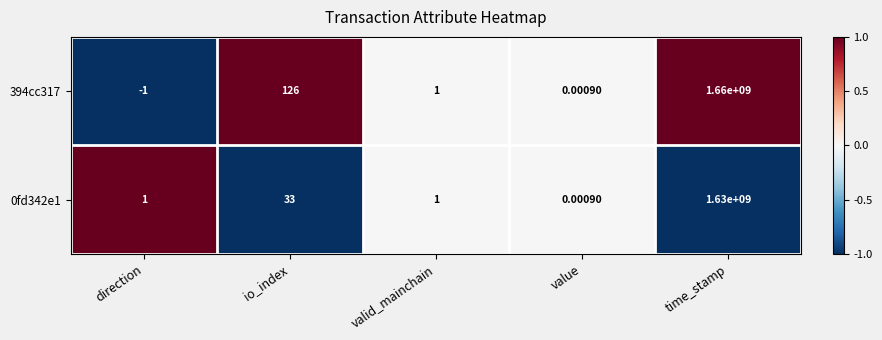

List the labels in order of 394cc317 value, largest first.

time_stamp, io_index, valid_mainchain, value, direction